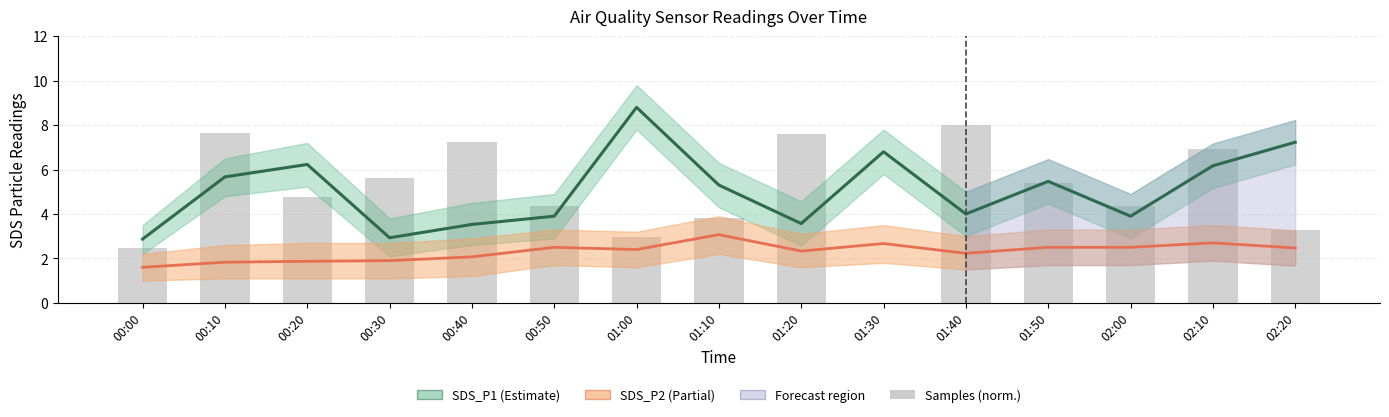

What is the value of the Samples bar at the 5th from the left?

7.3